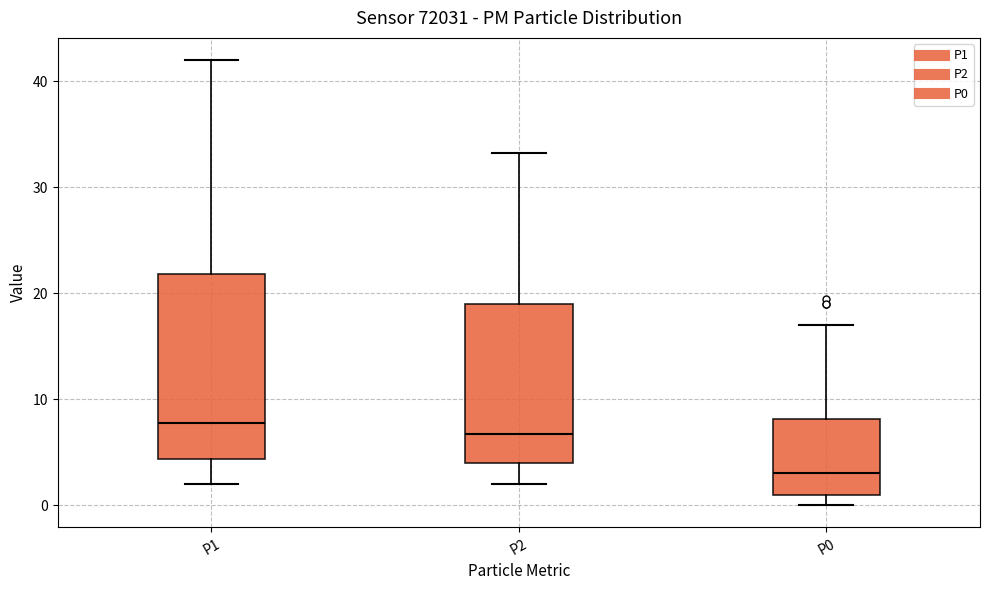

Which box is the tallest, from its lower edge to its upper edge?

P1